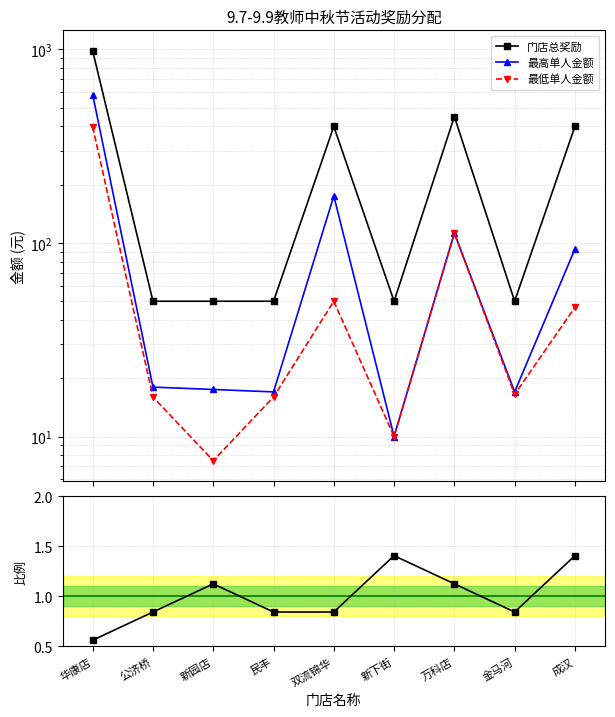

What is the smallest value displayed?

0.6